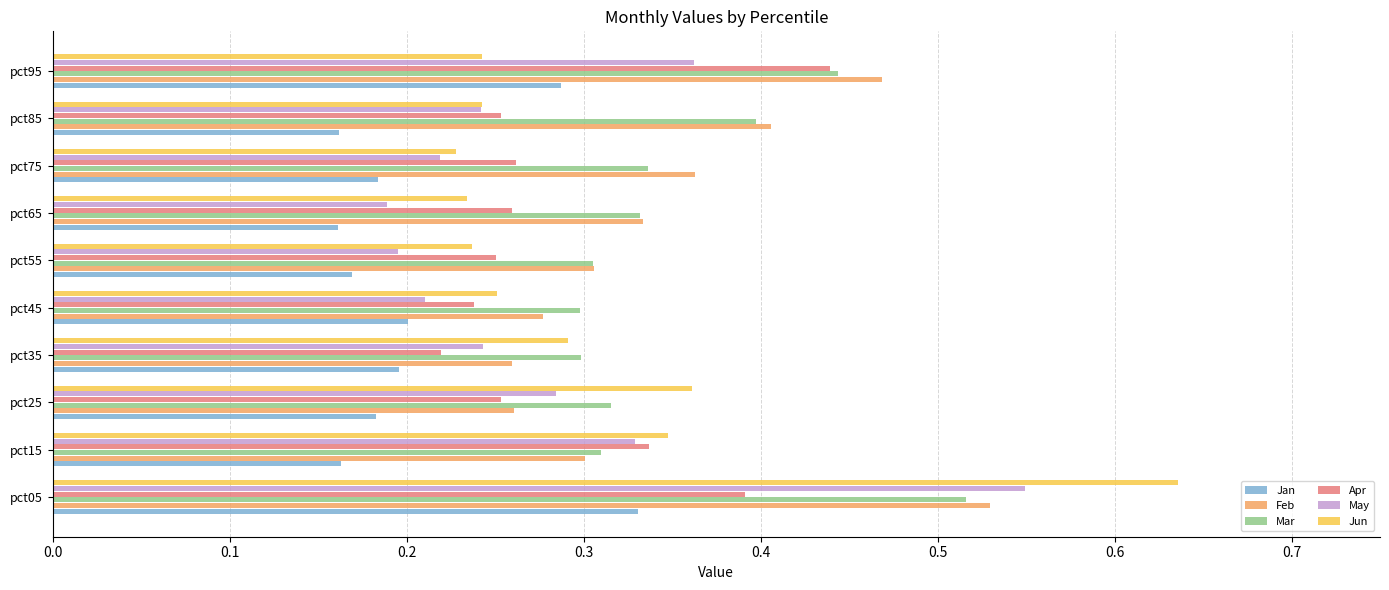

Count the Apr values in the range 0 to 1.

10